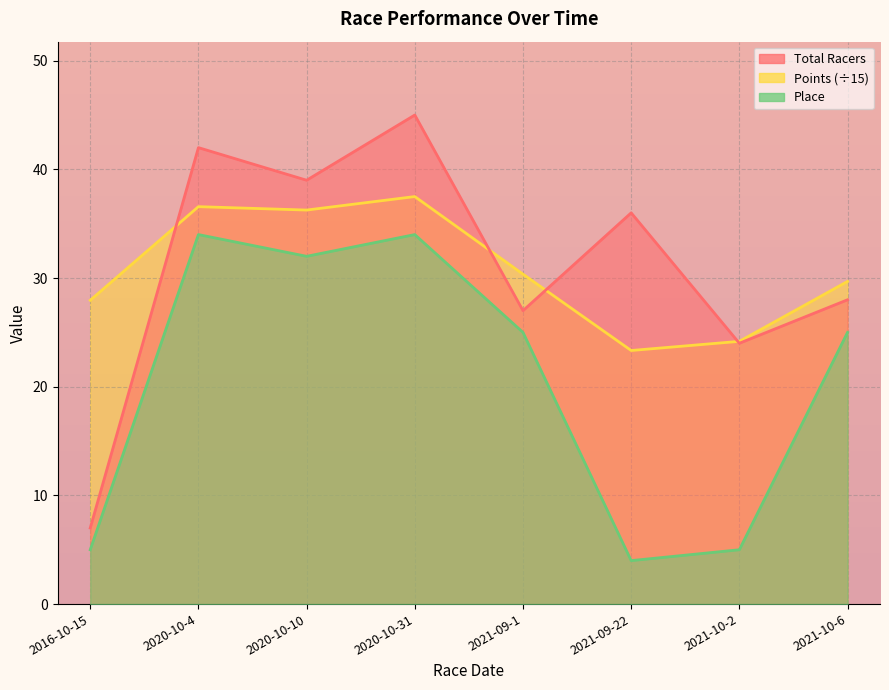

How many values in the Points series are below 30?

4